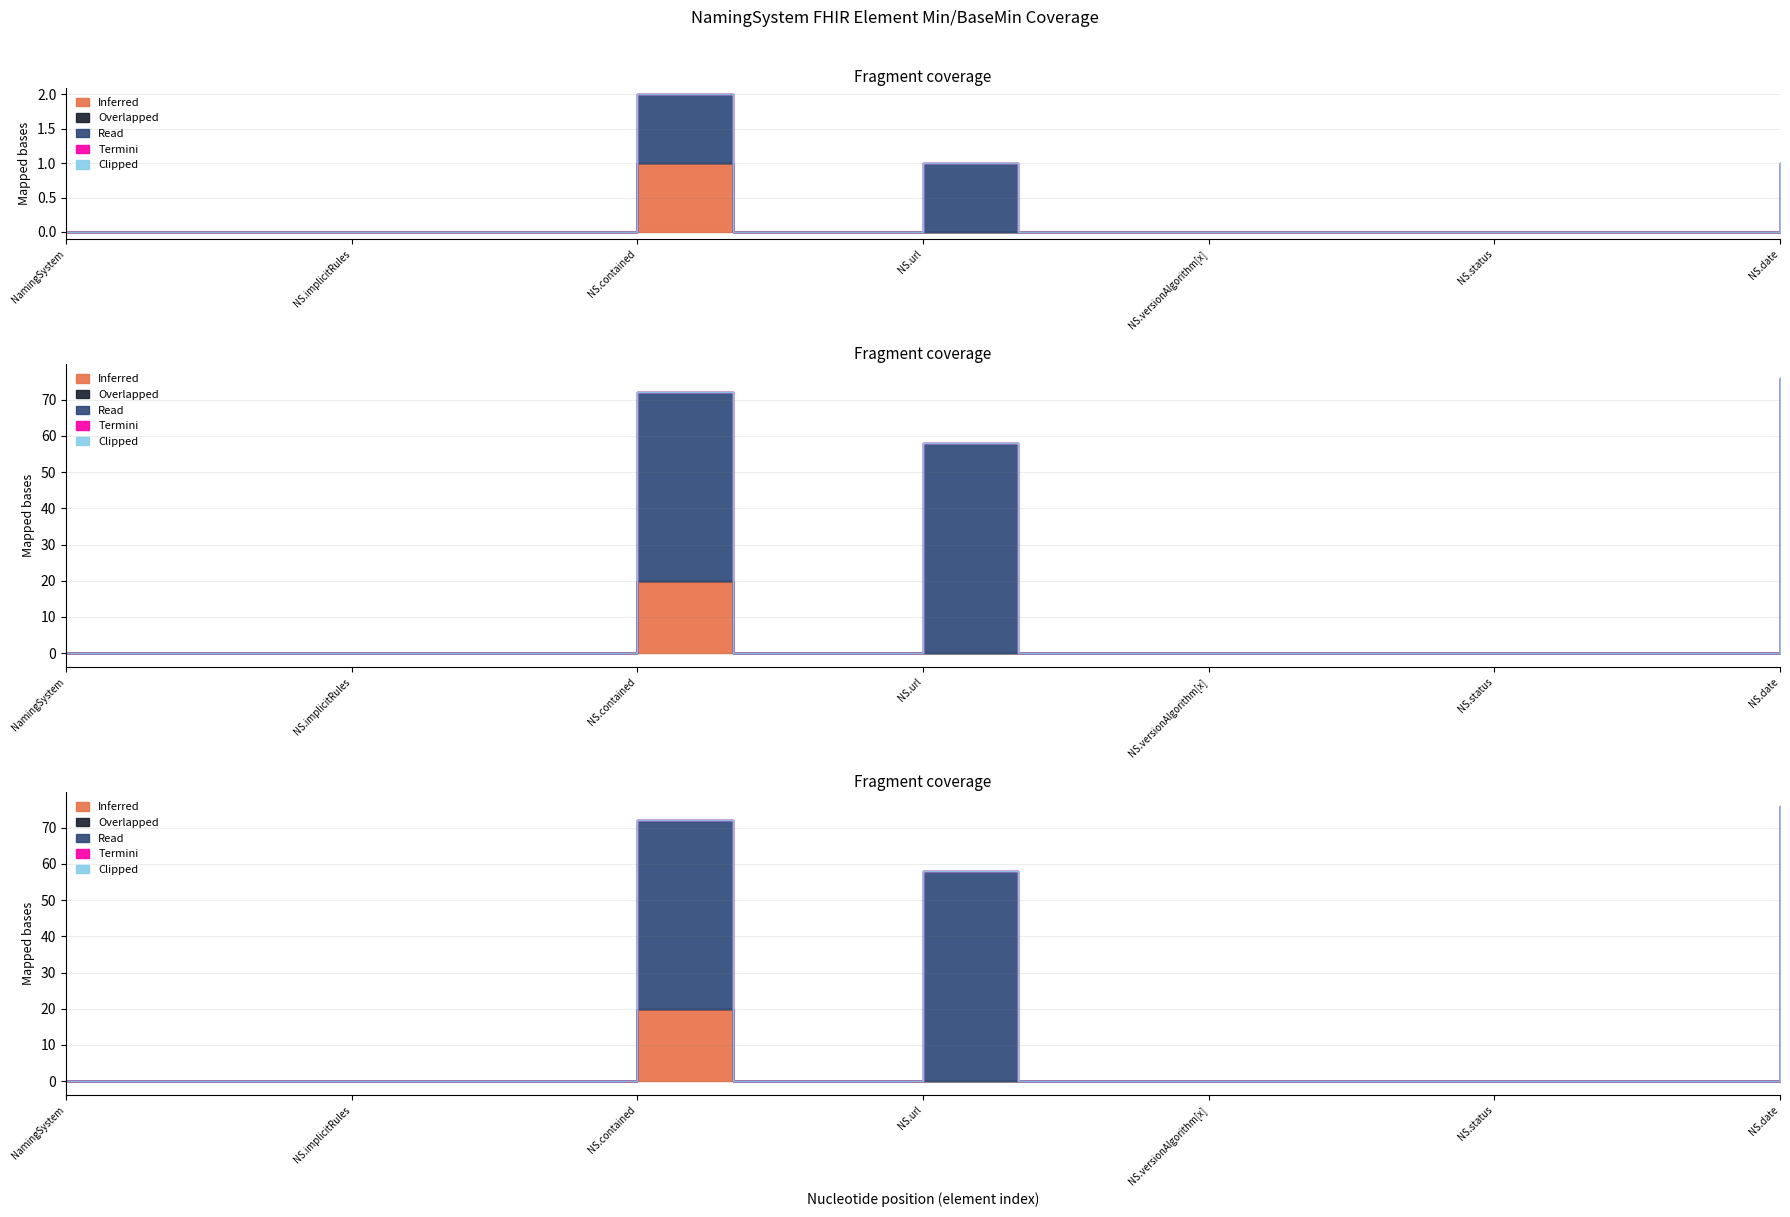

What are all the series names shown in the legend?

Inferred, Overlapped, Read, Termini, Clipped